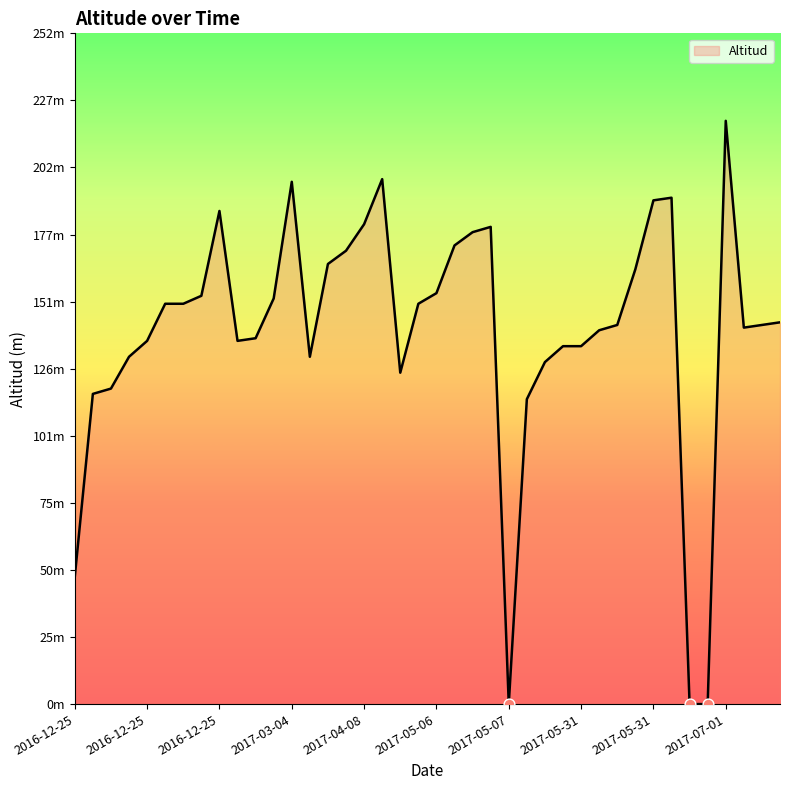

Is this an area chart (filled region under the line)?

Yes